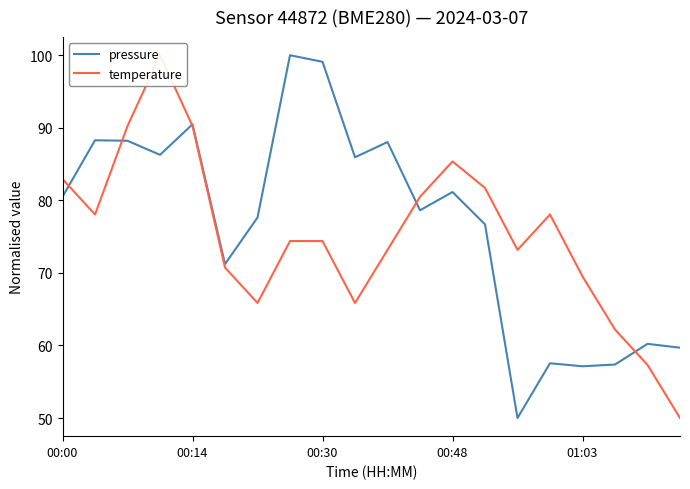

How many data points in pressure are above 80?

10